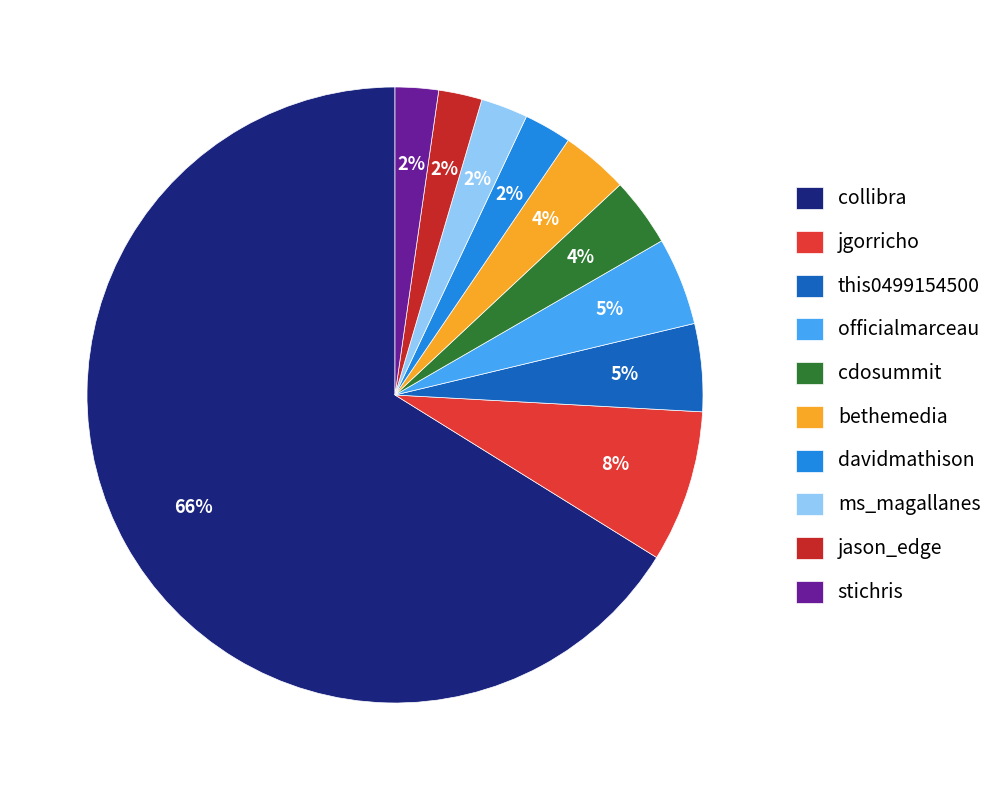

Rank the categories by value from highest to lowest.

collibra, jgorricho, this0499154500, officialmarceau, cdosummit, bethemedia, davidmathison, ms_magallanes, jason_edge, stichris